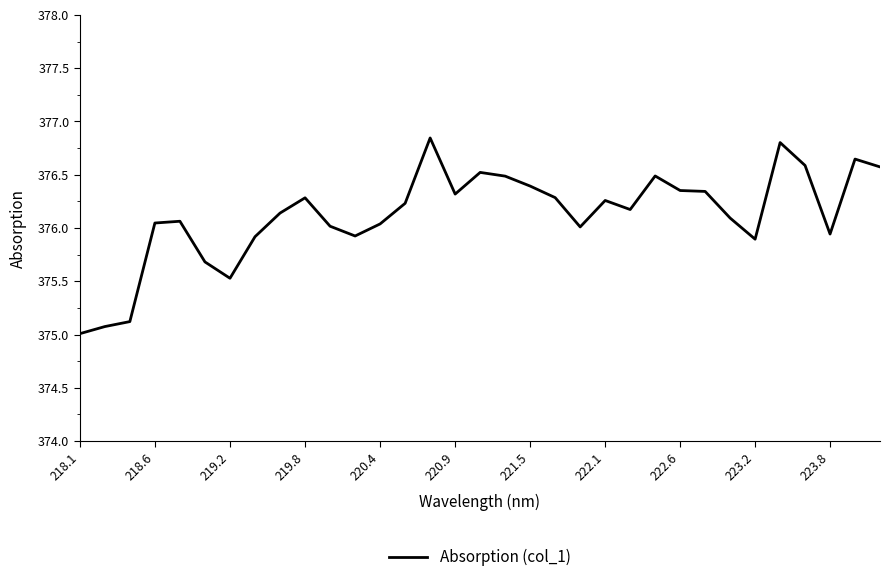

What is the difference between the maximum and minimum values?

1.8